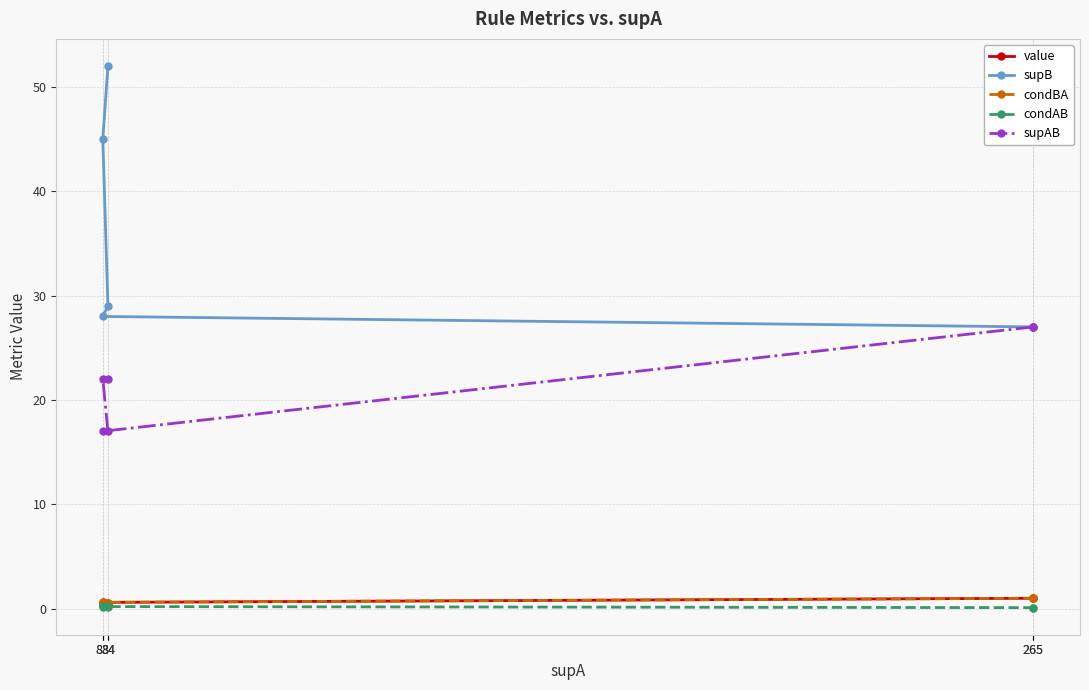

At how many categories does at least one series exceed 40?

2